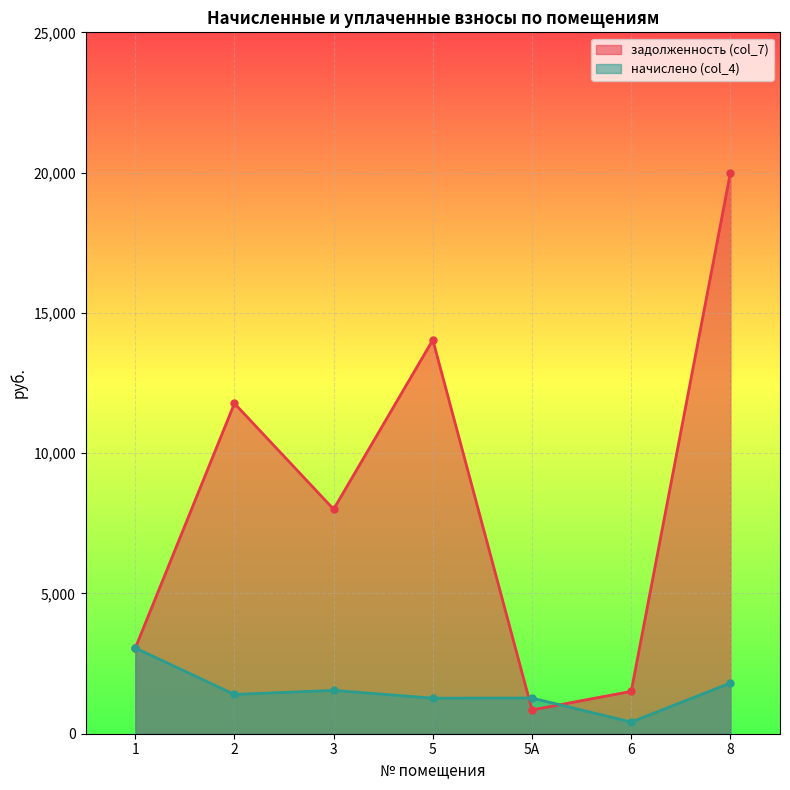

What is the difference between the maximum and minimum values in the задолженность (col_7) series?

19148.4